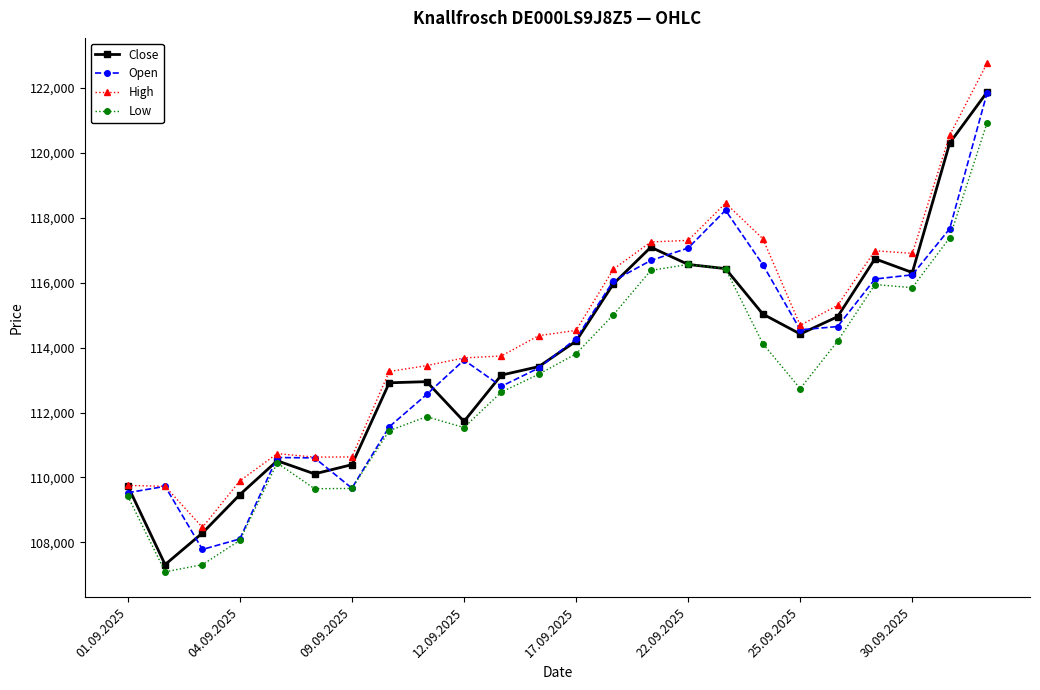

True or false: High has more than 0 interior local peaks.

True